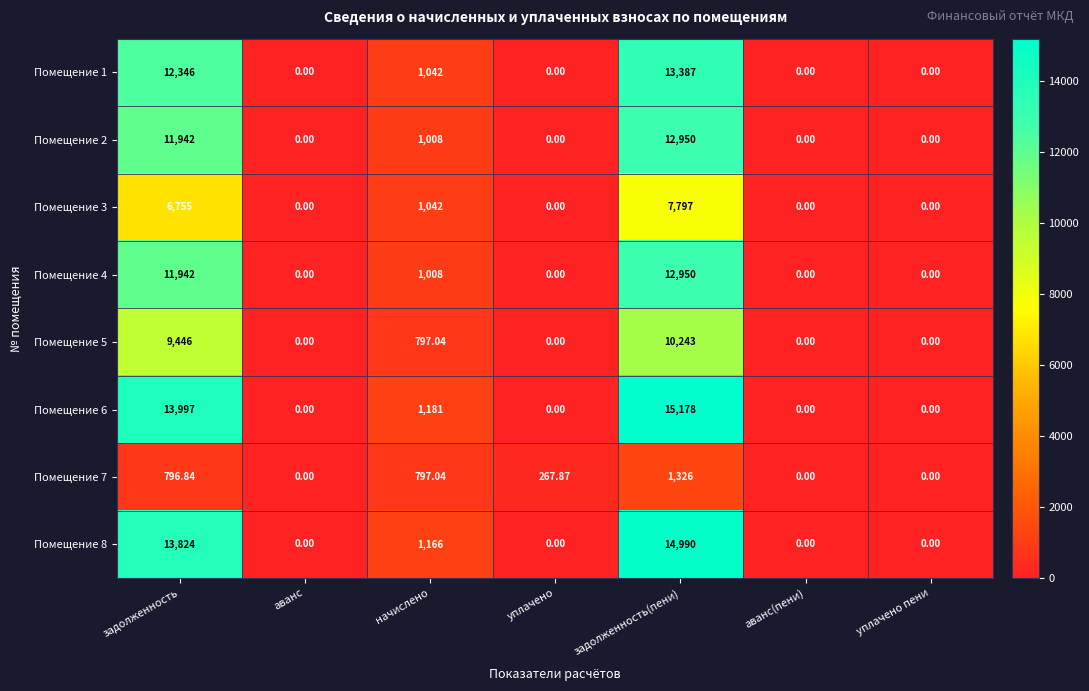

At which category is the sum across all series the highest?

задолженность(пени)